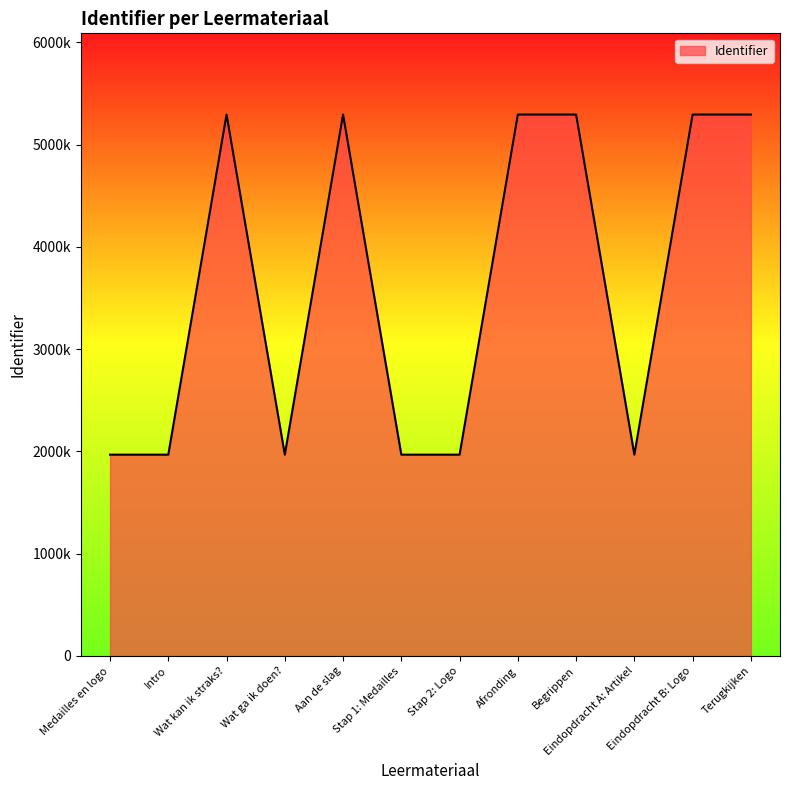

How many interior local peaks (higher than both neighbors) does the data have?

3